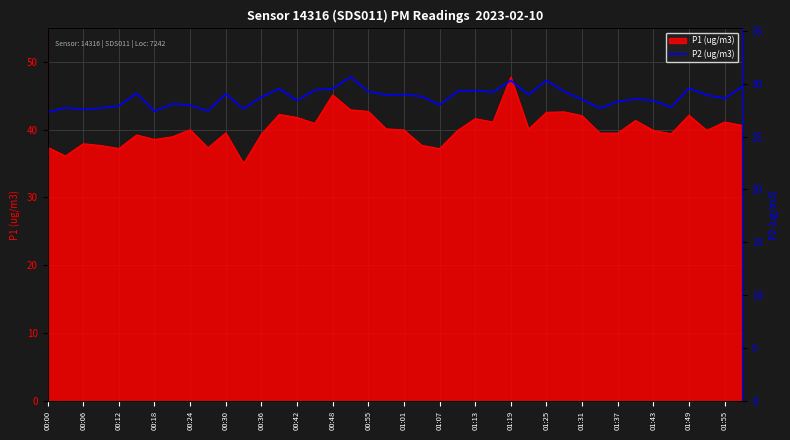

The P1 (ug/m3) series shows 41.8 at 00:42. True or false?

True